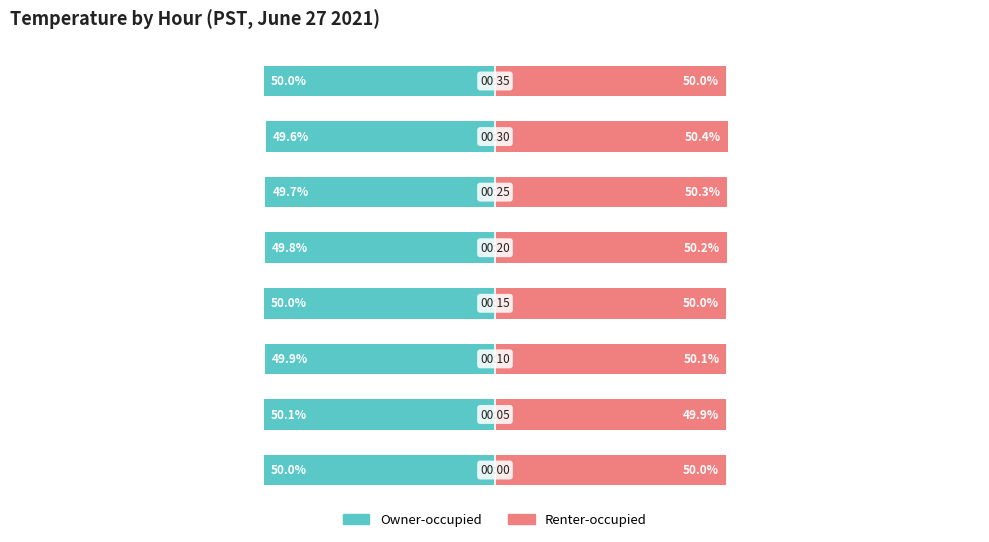

Is the value of Renter-occupied at 3 greater than the value of Owner-occupied at 1?

Yes